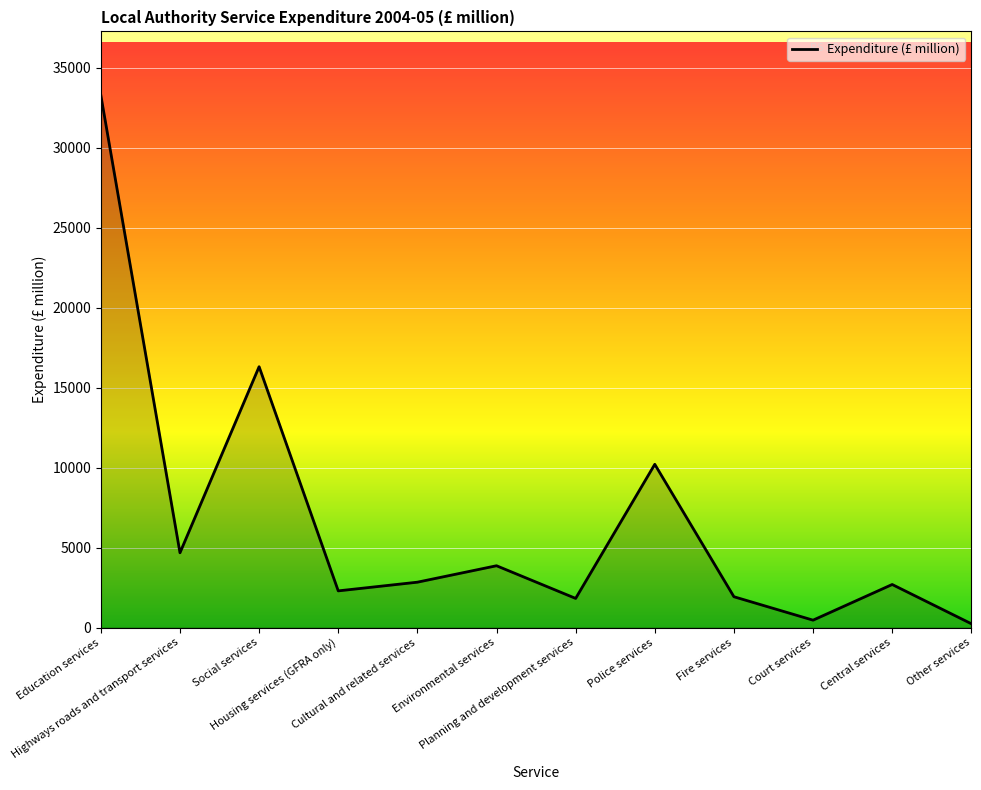

What position from the left is Education services?

1